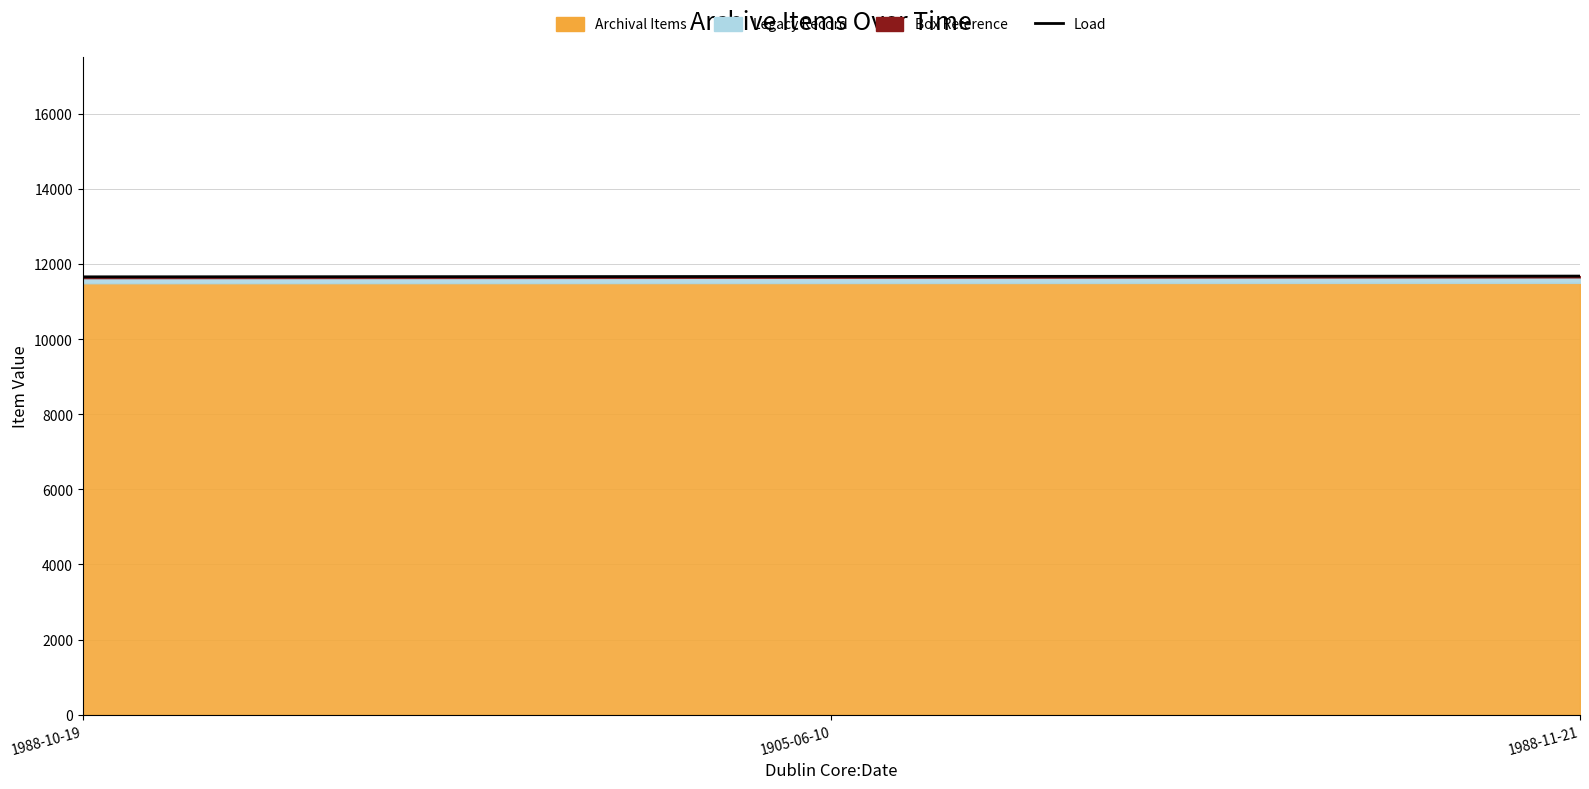

The value at 1988-11-21 is 11678. True or false?

True